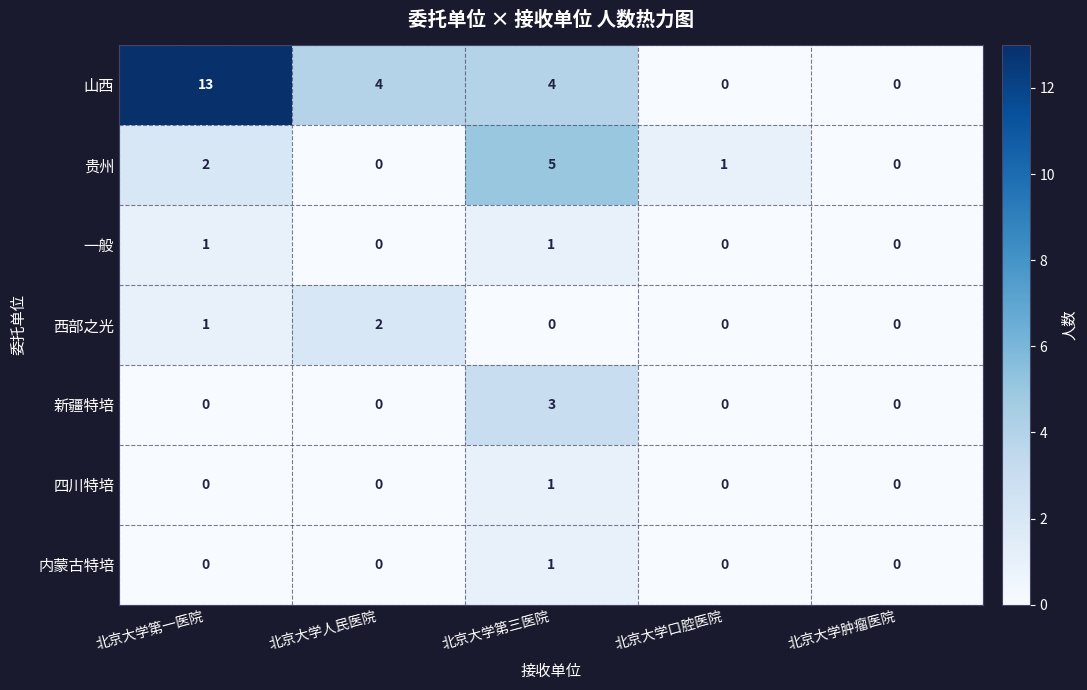

What is the difference between the highest and lowest values at 北京大学第三医院?

5